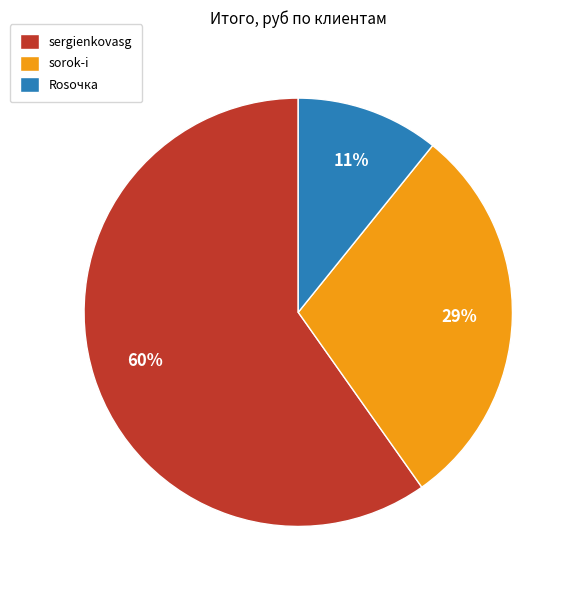

Between sorok-i and Rosочка, which is larger?

sorok-i